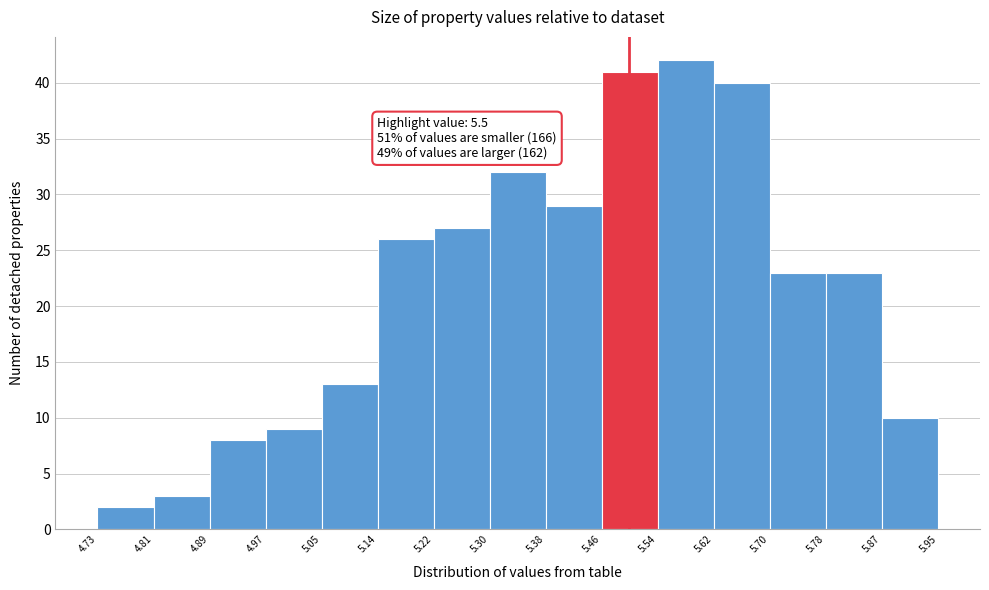

Which range on the x-axis has the tallest bar?

5.54 to 5.62